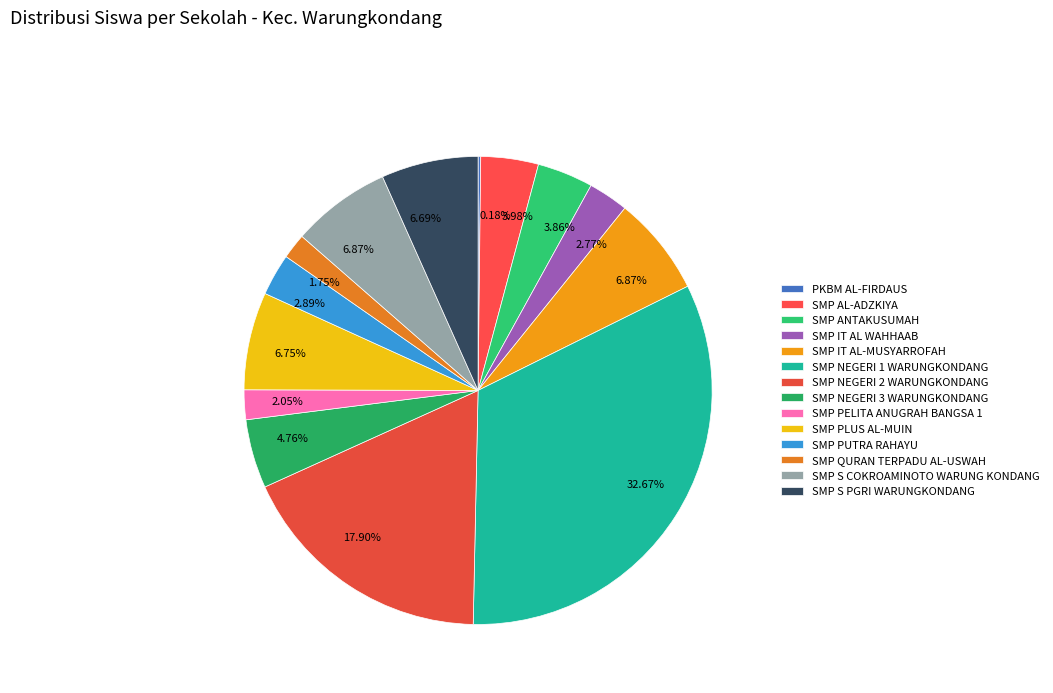

Is there a majority slice in this chart?

No